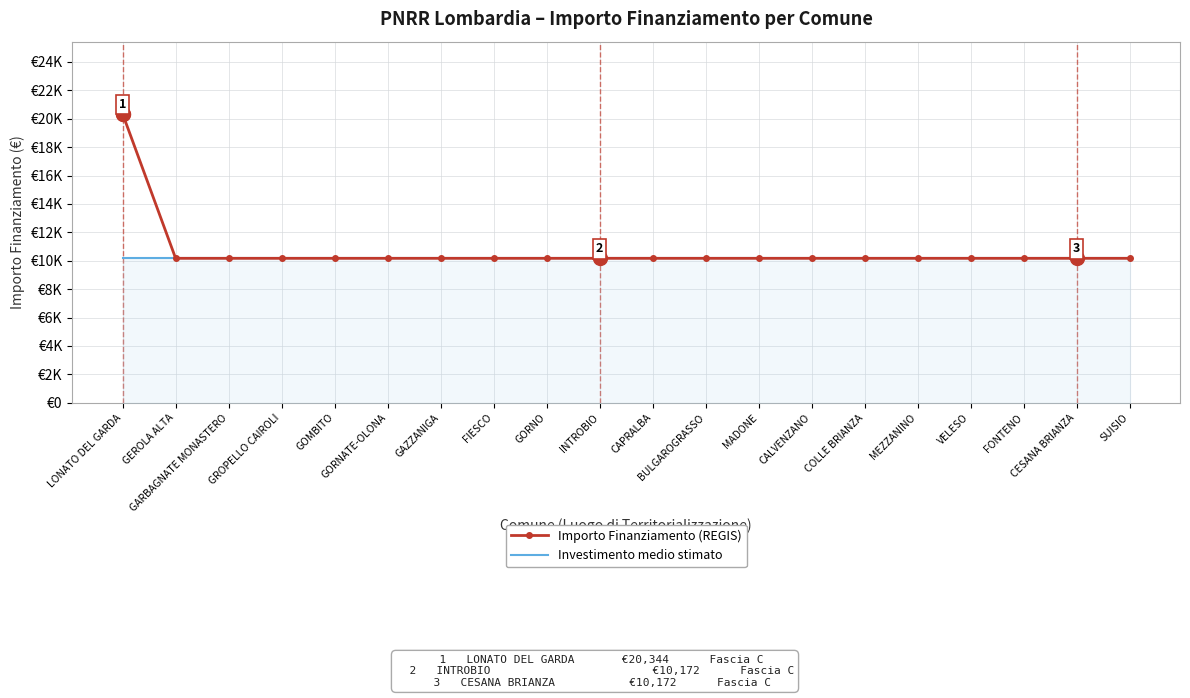

What is the sum of all Investimento medio stimato values?

203398.0